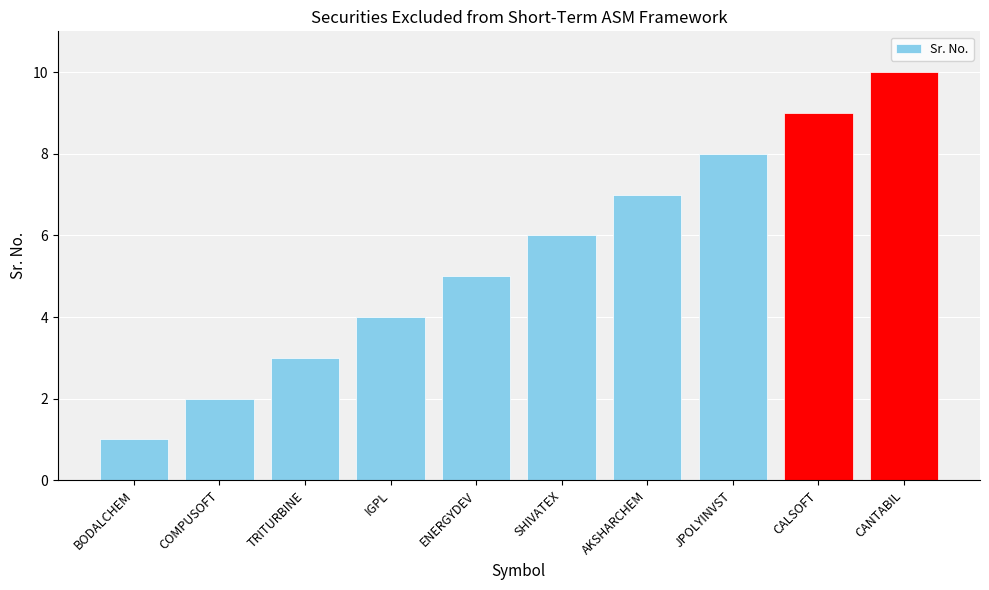

At which label is the value closest to 5?

ENERGYDEV